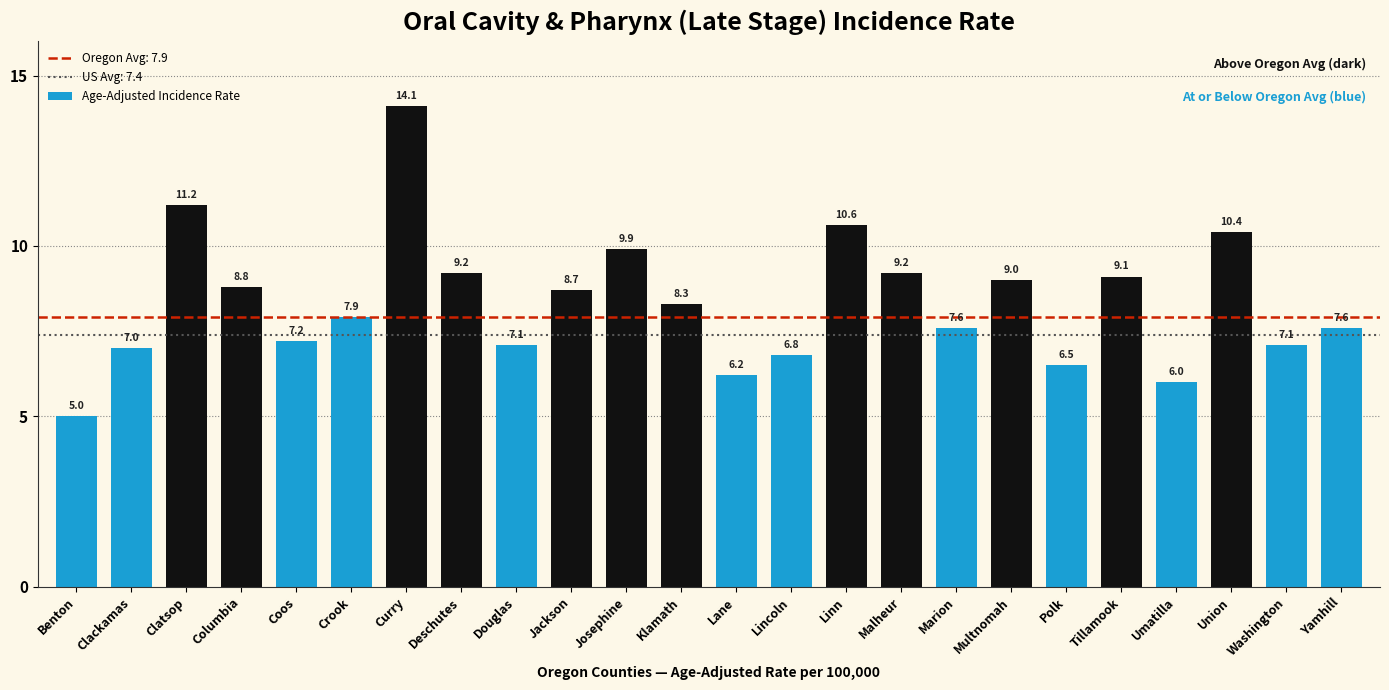

The chart shows a value of 6.2 at Lane. True or false?

True